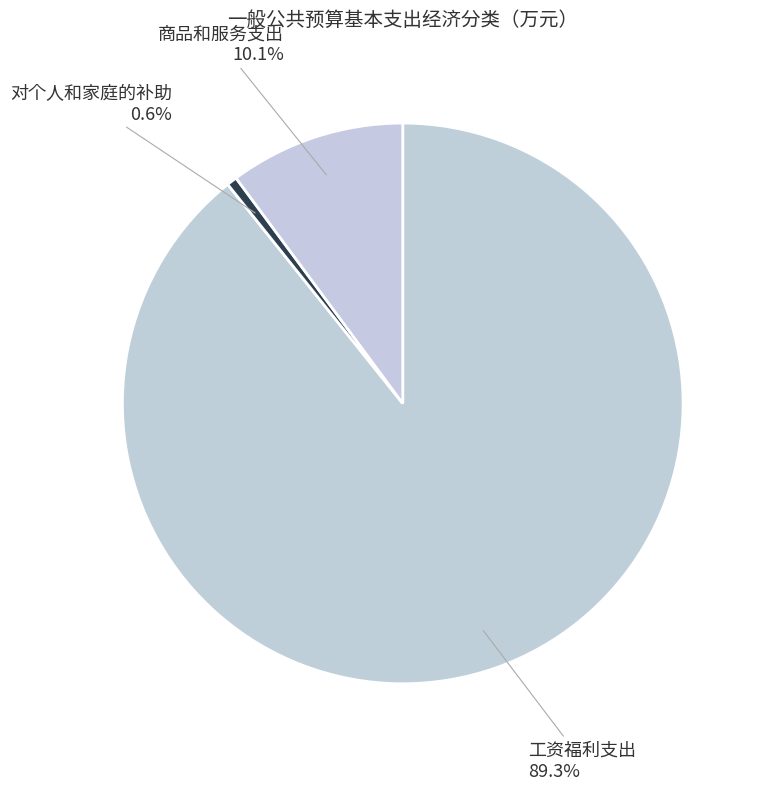

How many segments does this pie chart have?

3